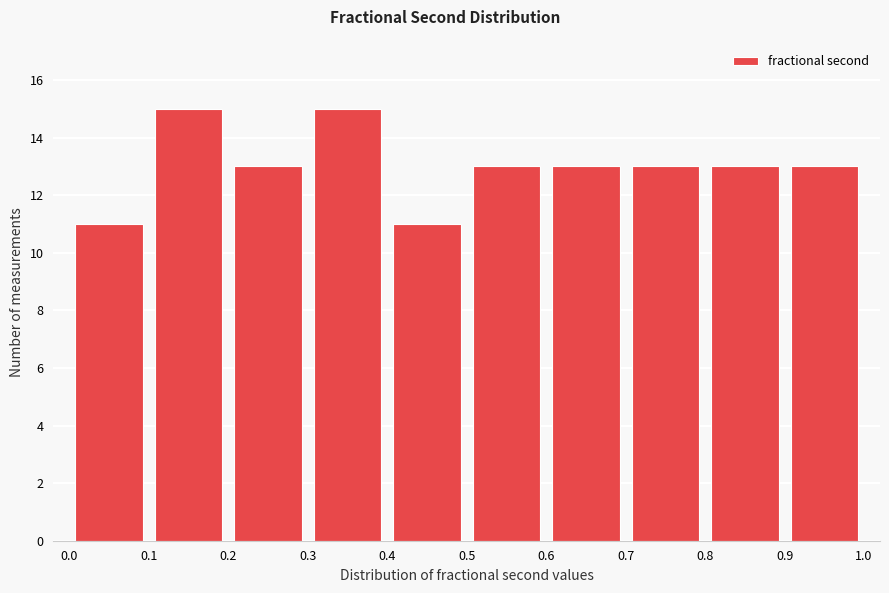

What is the height of the bar covering 0.9 to 1.0 on the x-axis? The values are not printed on the chart, so give them approximately, as read against the axis.

13